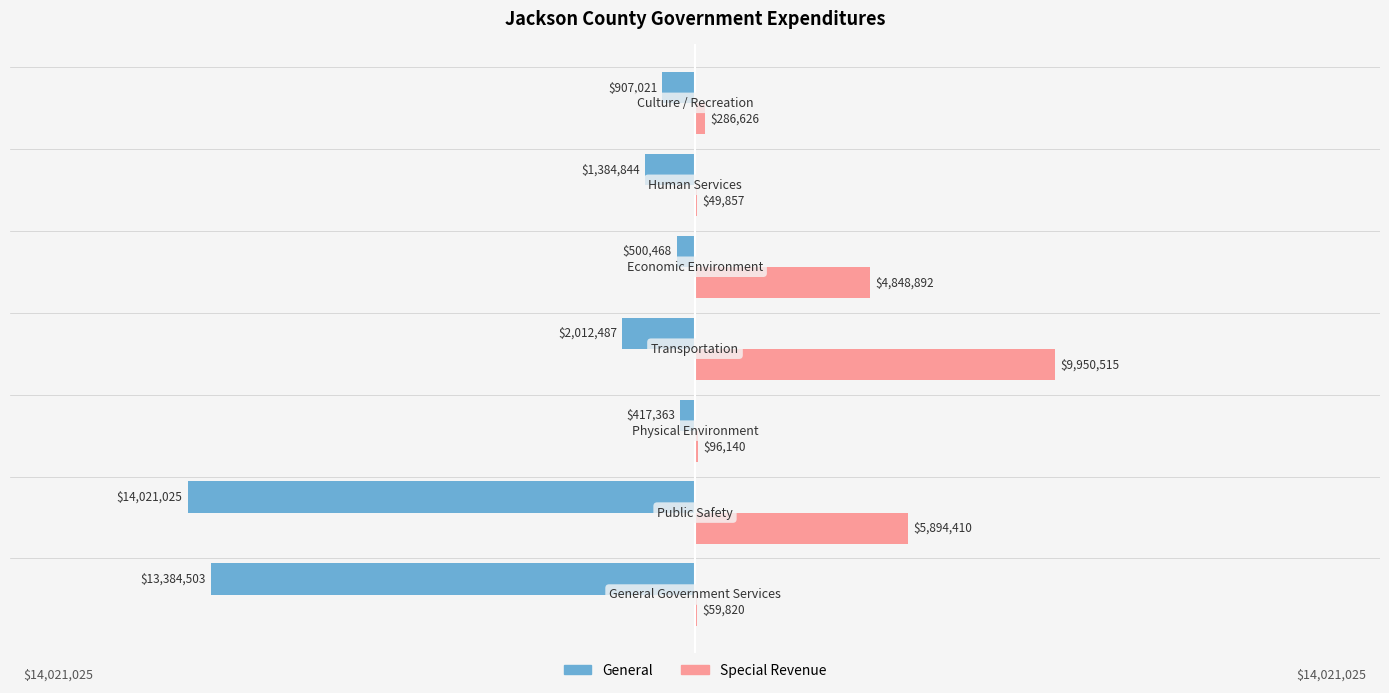

What are all the series names shown in the legend?

General, Special Revenue